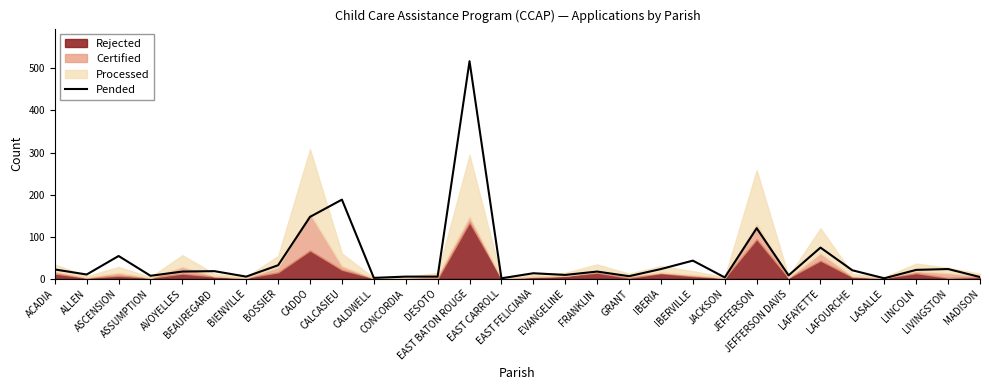

At which label does the data first exceed 17?

ACADIA